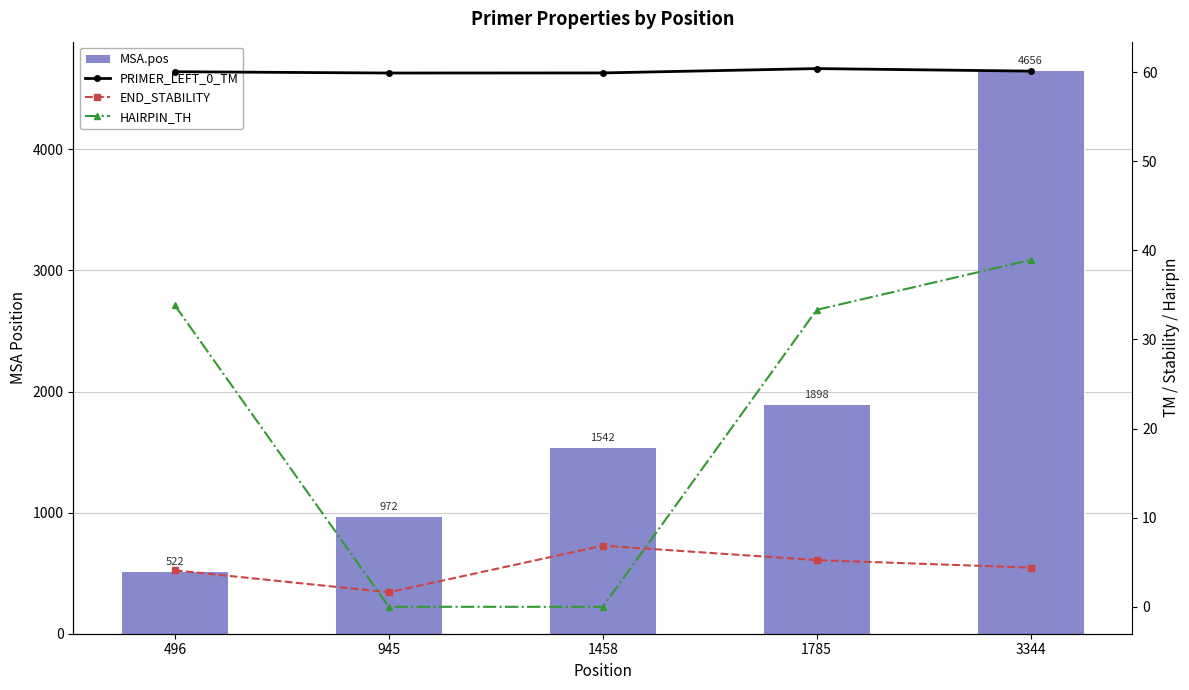

Rank the series at 3344 from highest to lowest value.

MSA.pos, PRIMER_LEFT_0_TM, HAIRPIN_TH, END_STABILITY